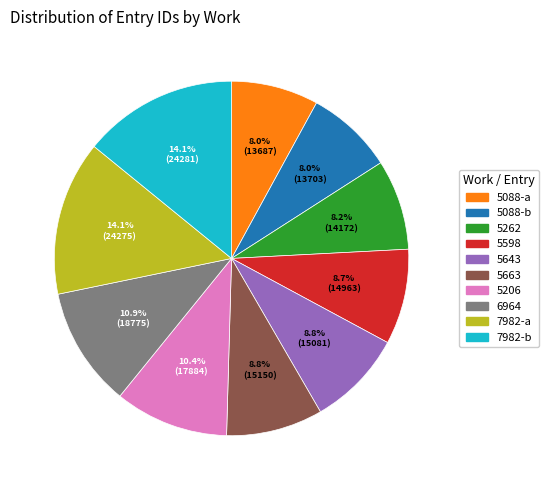

Approximately how many times larger is the value at 5663 compared to 5262?

1.1